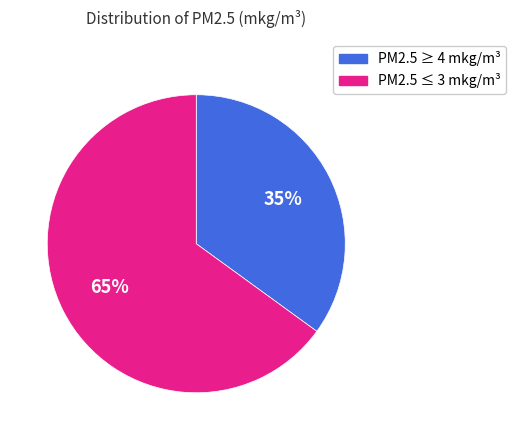

To the nearest percent, what is the difference between the largest and smallest slice percentages?

30%